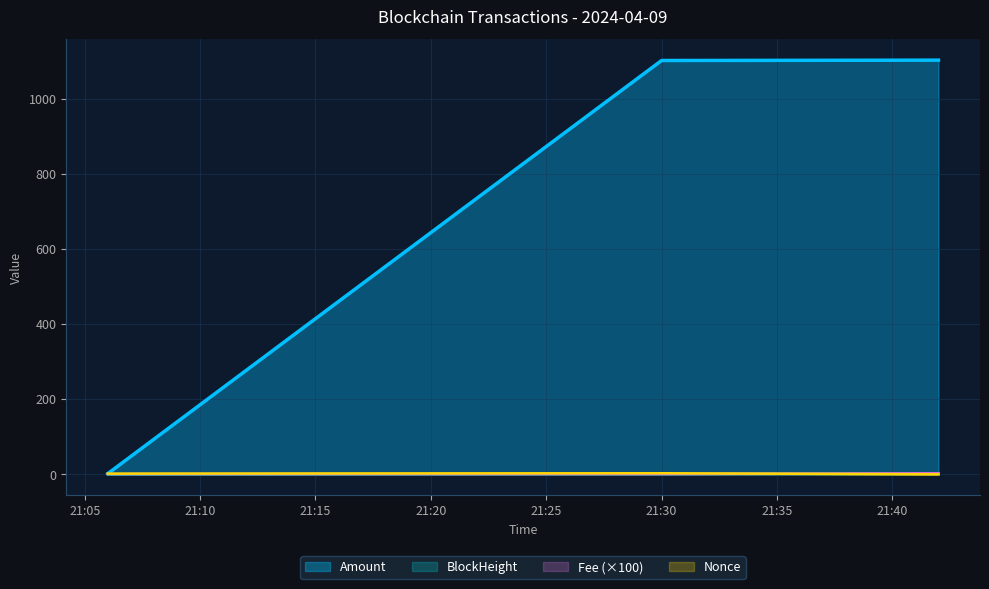

How many BlockHeight values are between 0 and 2?

3